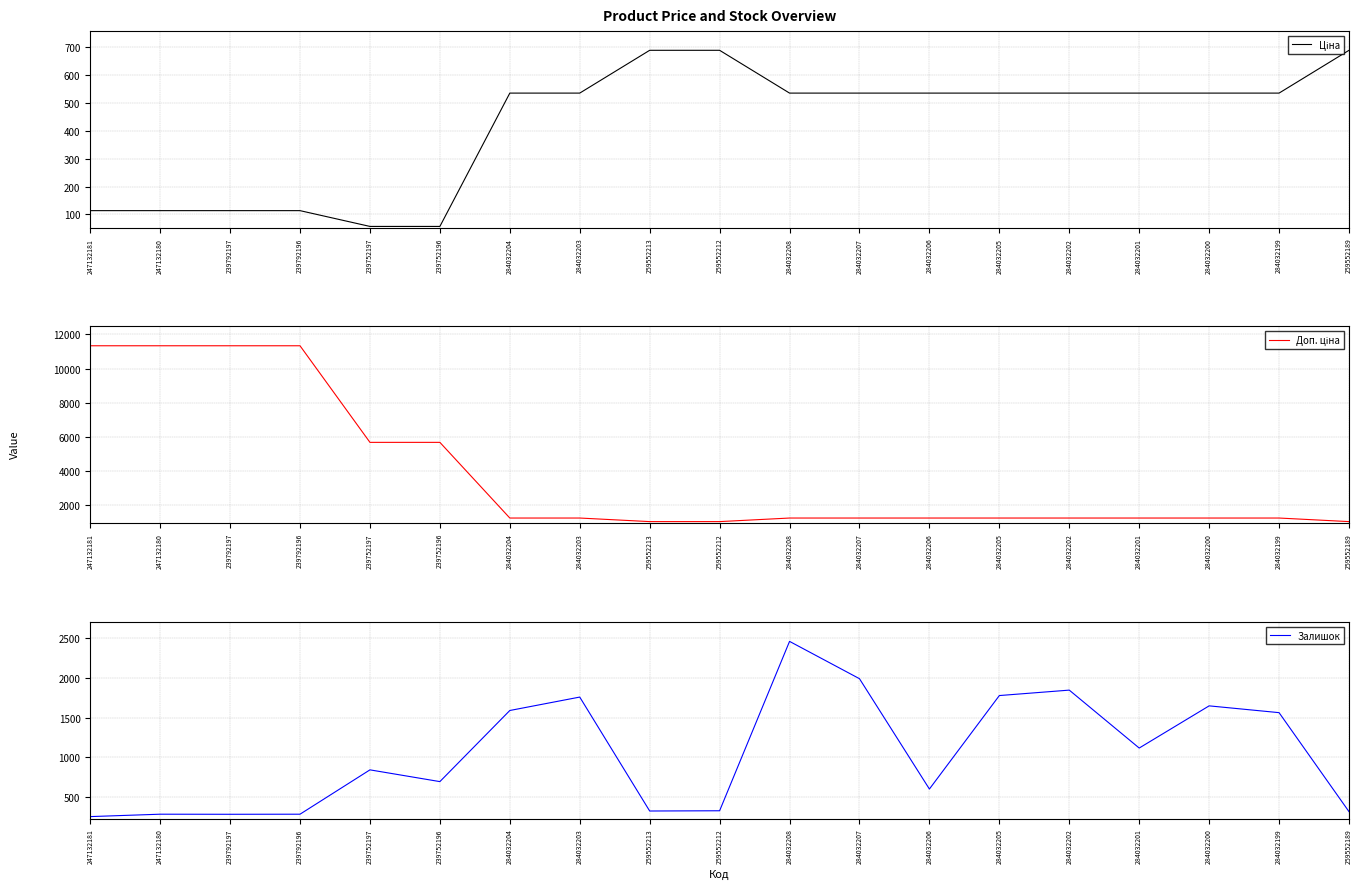

What is the smallest value displayed?

56.7